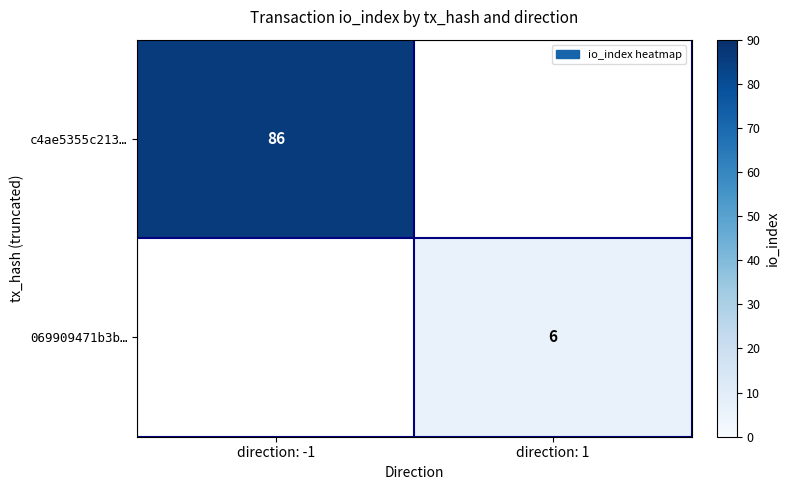

What is the smallest value displayed?

6.0